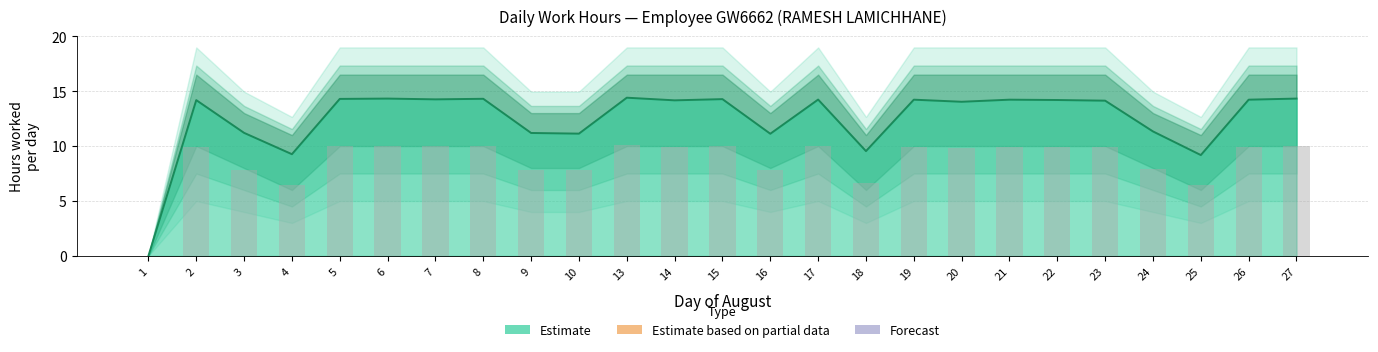

How many positive values does the Low Hours series have?

24